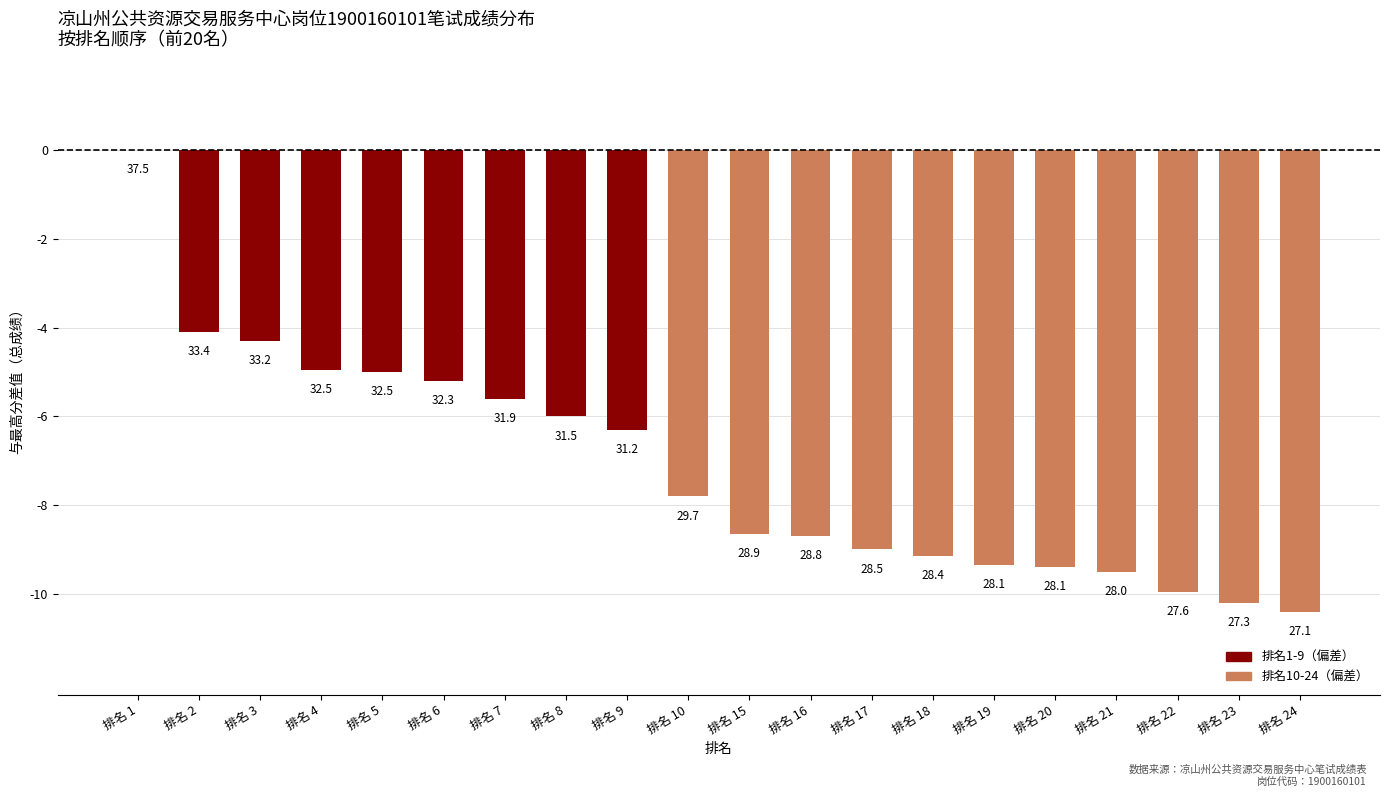

Does the chart contain stacked bars?

No